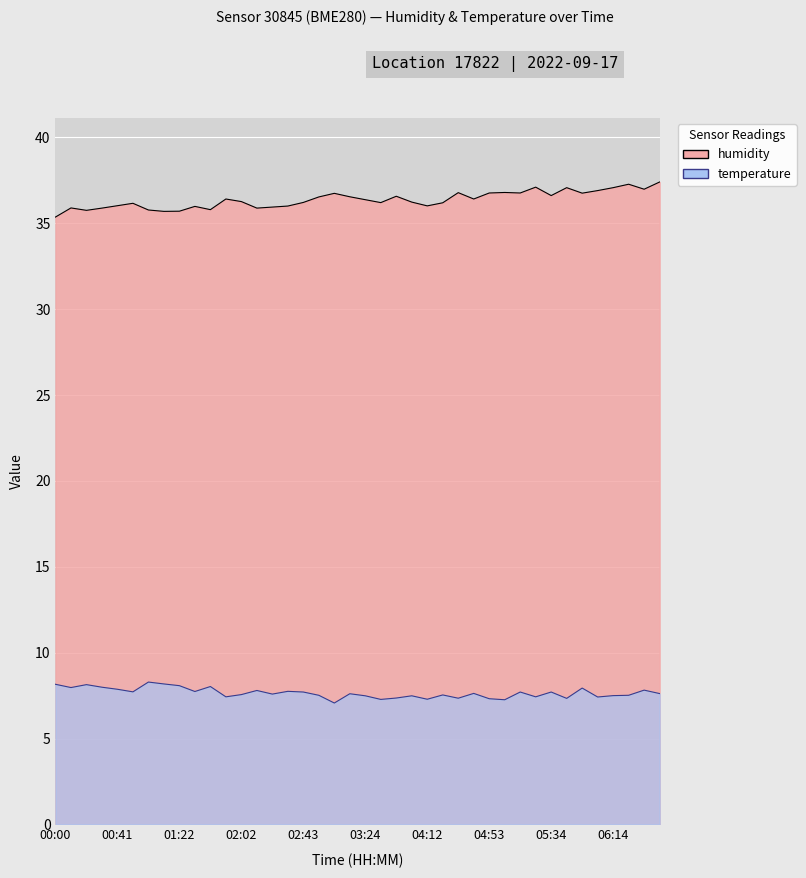

Is it true that humidity equals 55.4 at 04:32?

False